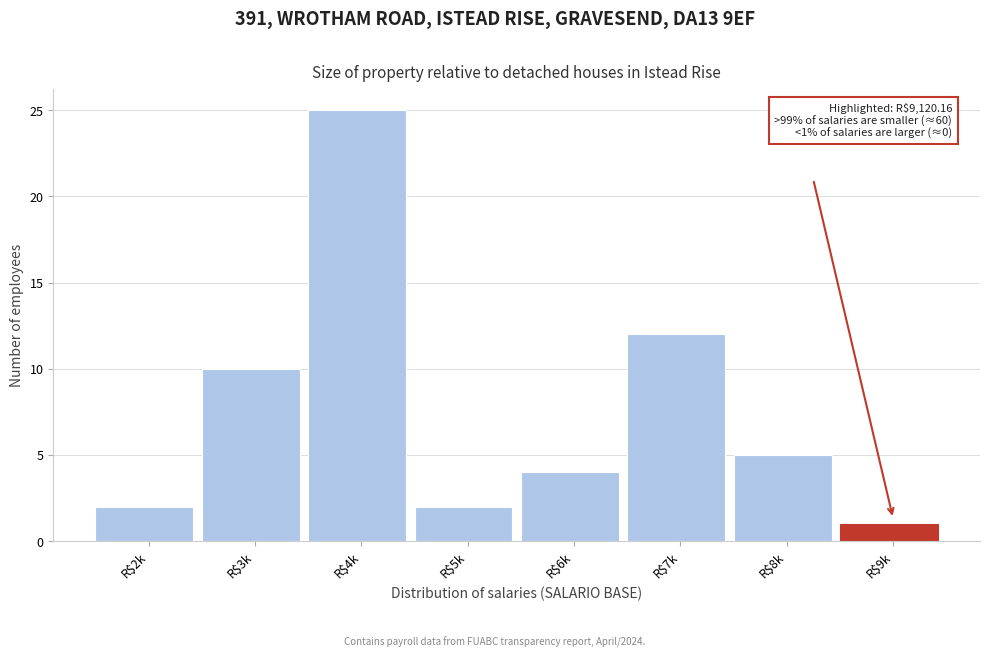

Reading left to right, list all the values displayed in this chart.

2	10	25	2	4	12	5	1